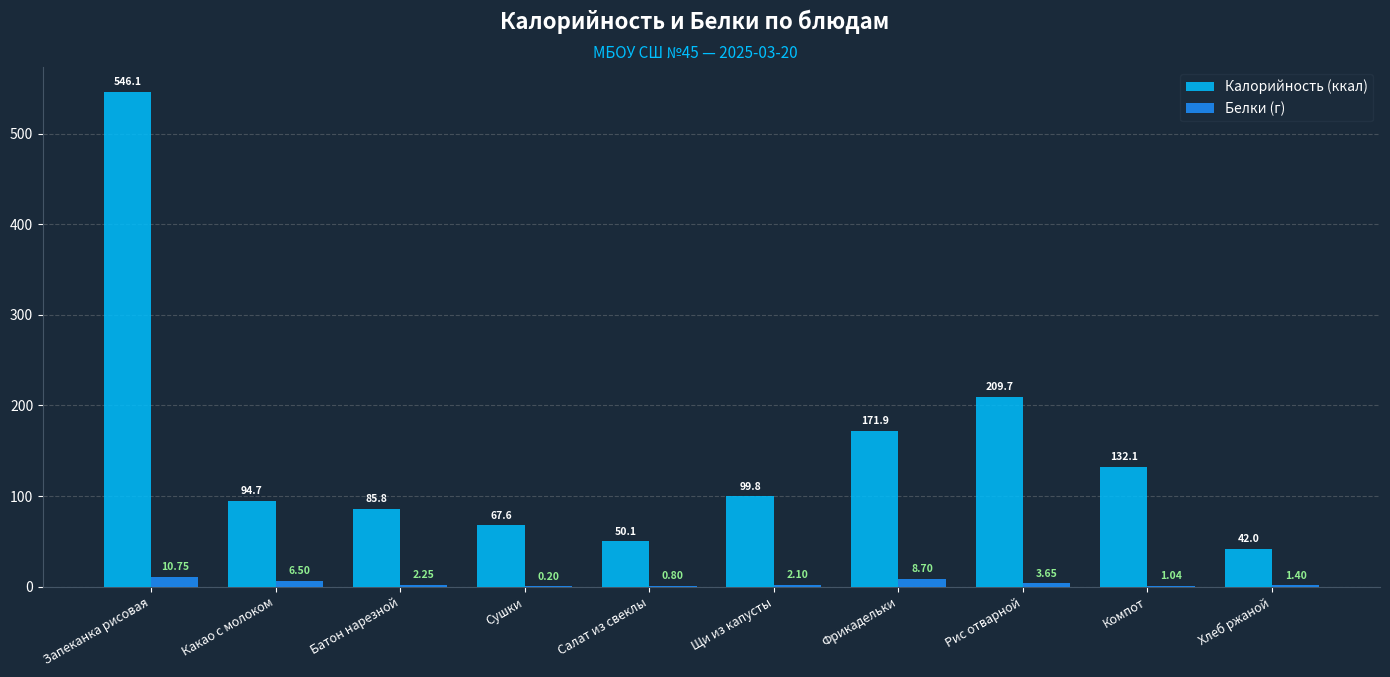

Which label corresponds to the largest value in the chart?

Запеканка рисовая